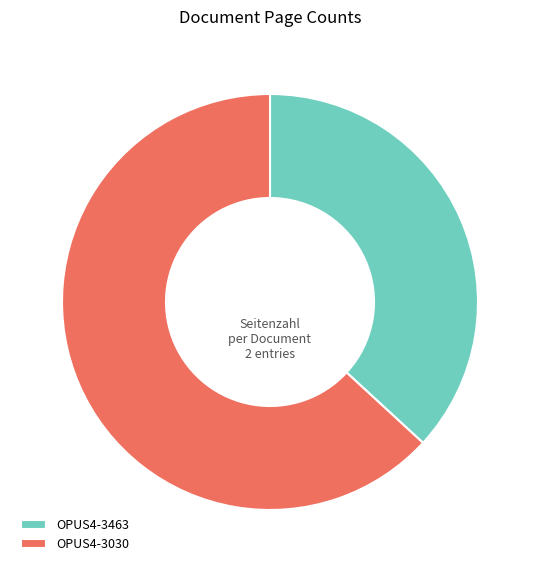

Is the sum of OPUS4-3463 and OPUS4-3030 greater than half?

Yes